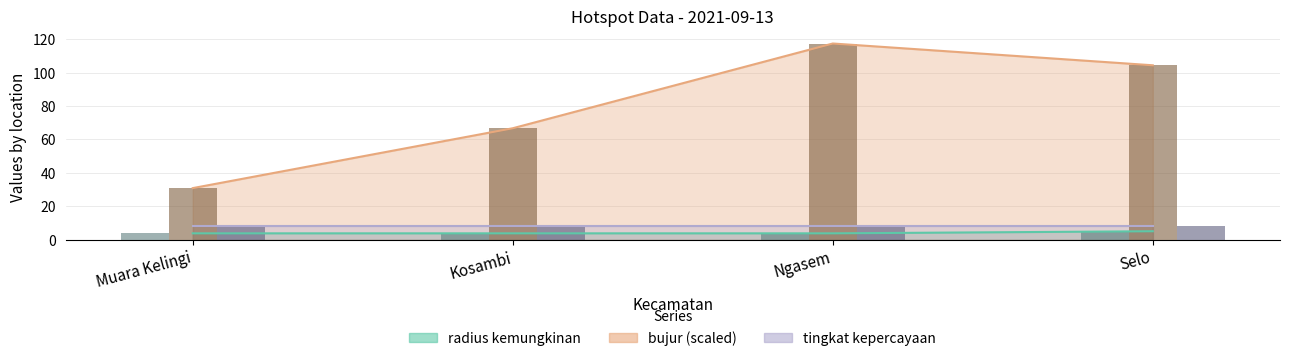

The value of bujur at Muara Kelingi is 7.0. True or false?

False